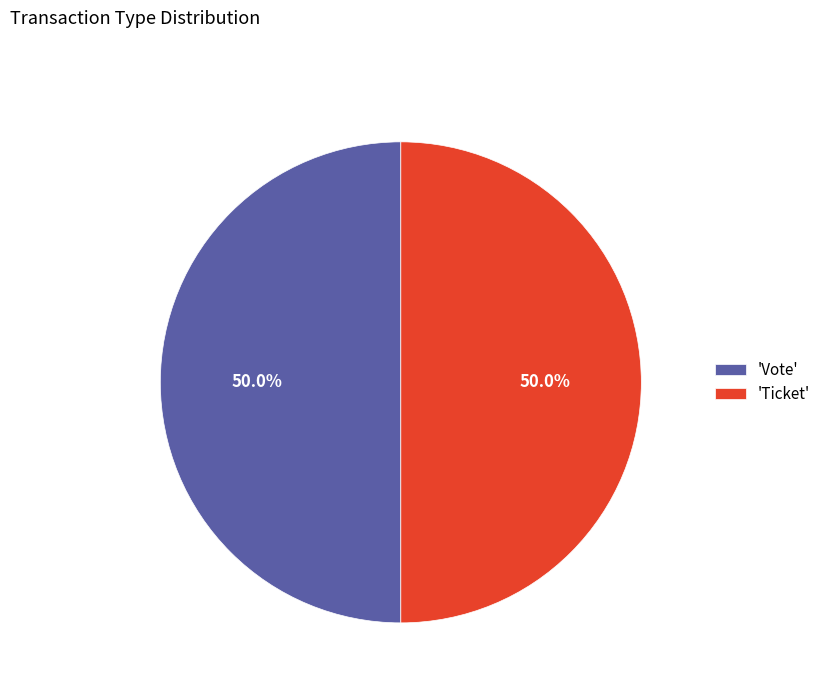

How much of the chart is everything except 'Ticket'?

50.0%